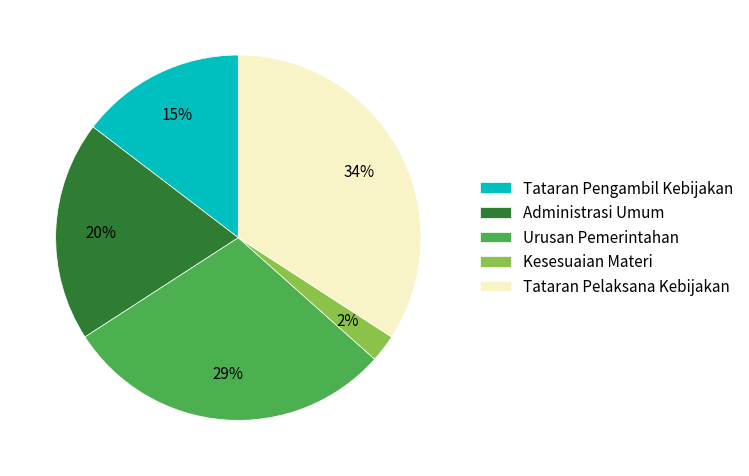

True or false: Tataran Pengambil Kebijakan accounts for 23% of the total.

False